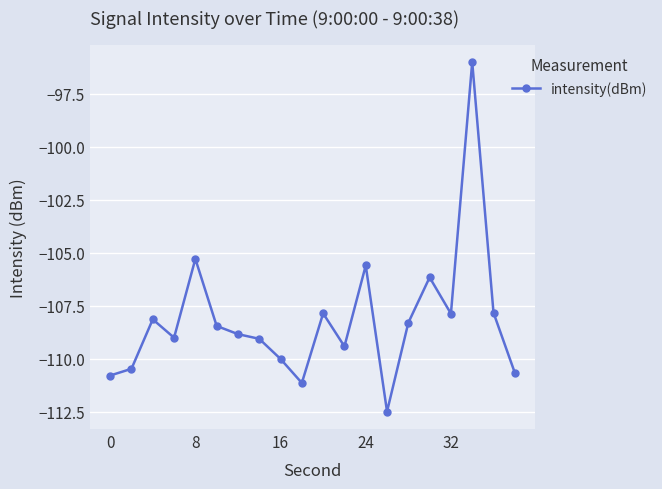

True or false: there are more than 1 points higher than both neighbors.

True